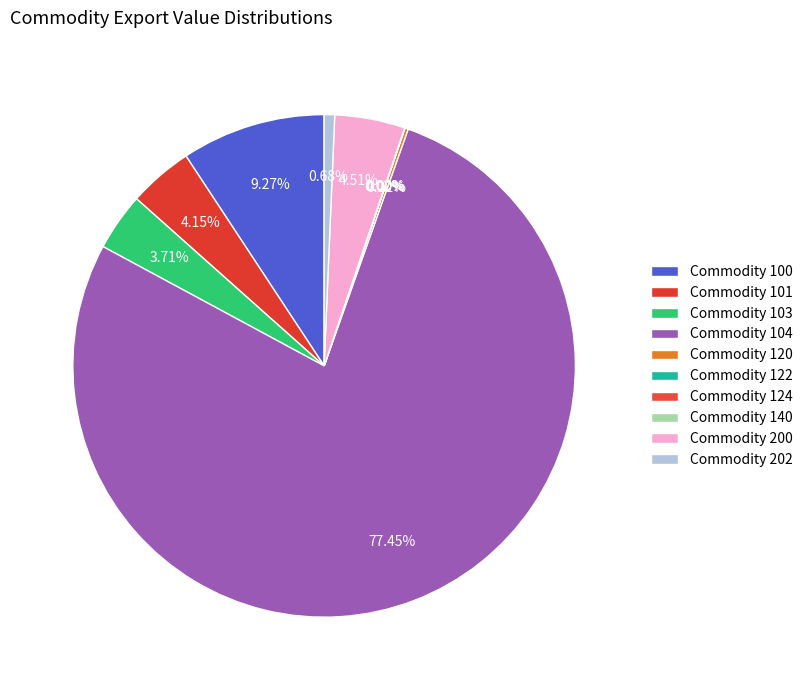

Which slice is the largest?

104